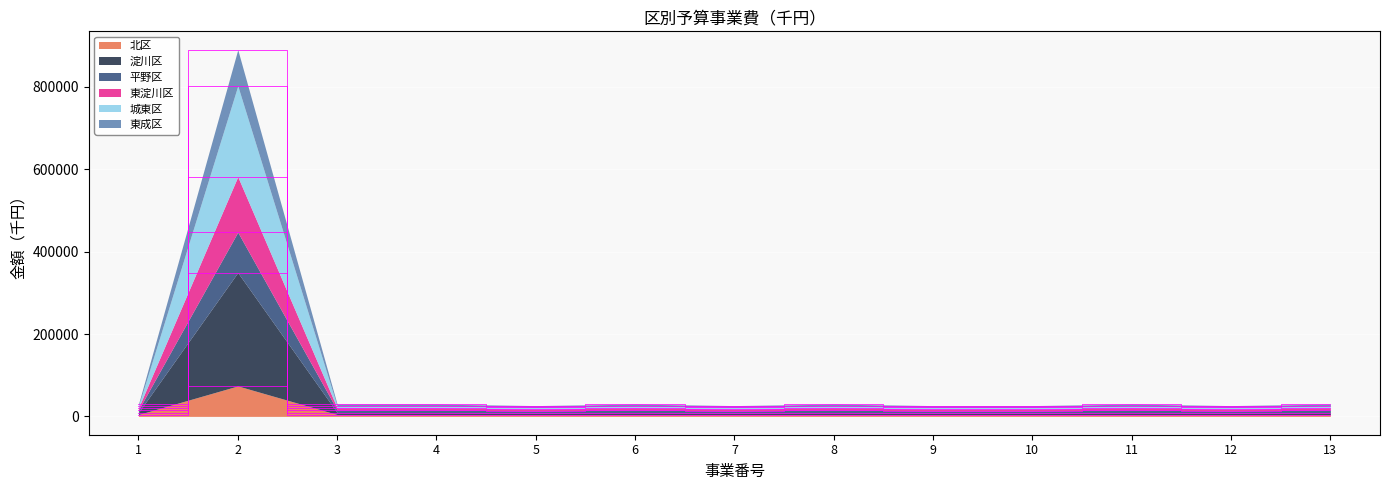

What is the average value of the 北区 series?

9836